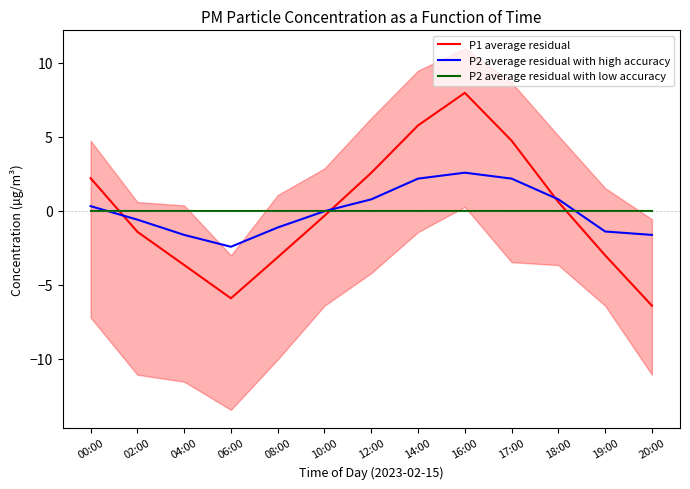

How many interior local valleys does the P2 average residual with high accuracy series have?

1